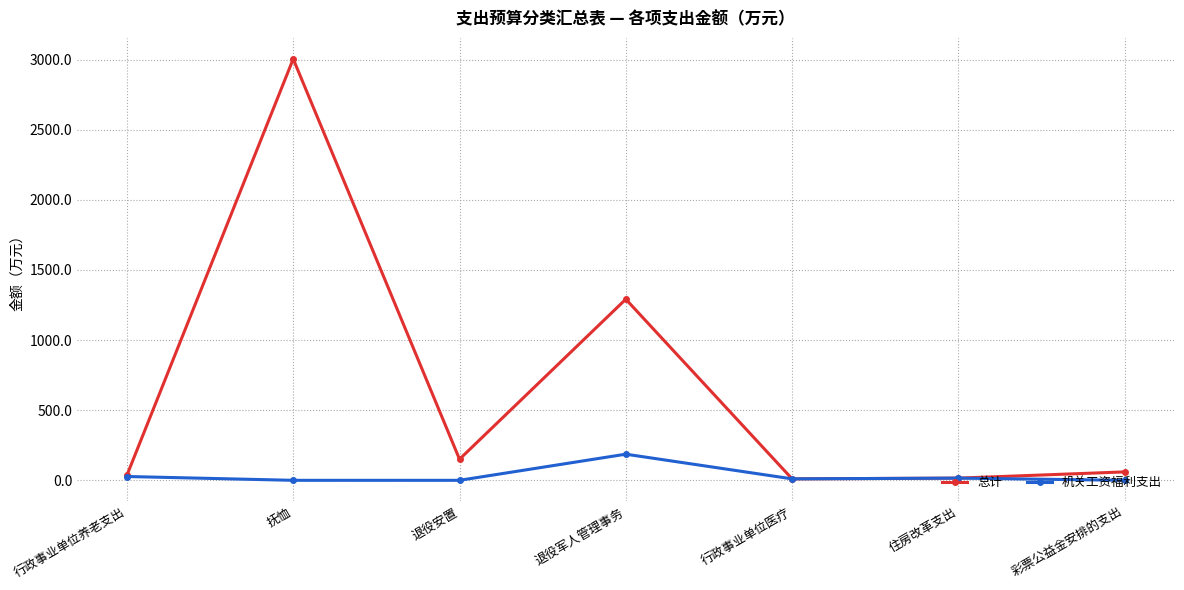

At which category does 机关工资福利支出 reach its first local peak?

退役军人管理事务